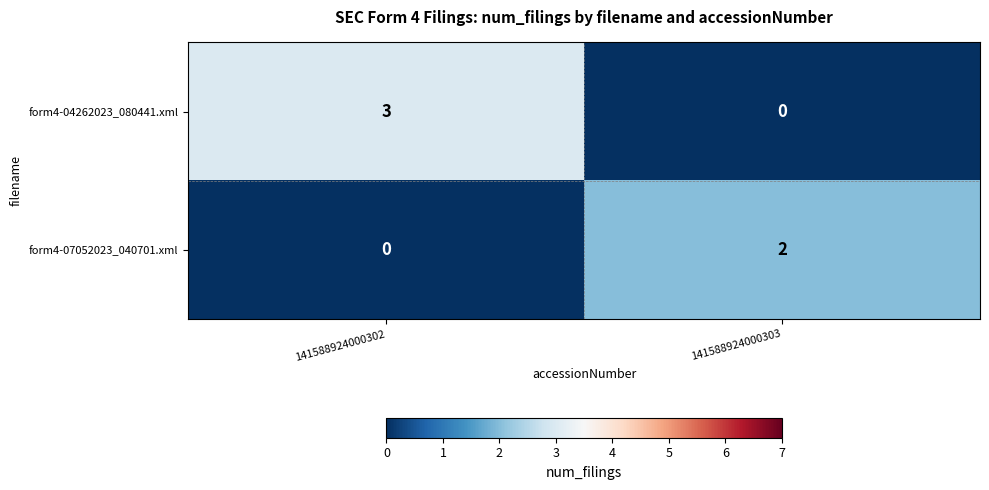

At which label is form4-04262023_080441.xml closest to 1?

141588924000303